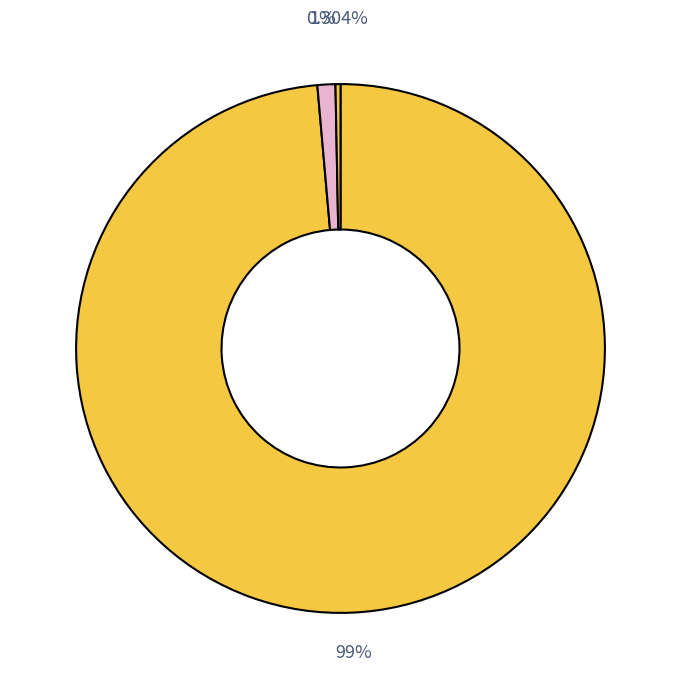

Which category has the biggest portion of the pie?

Class A Limited Partners